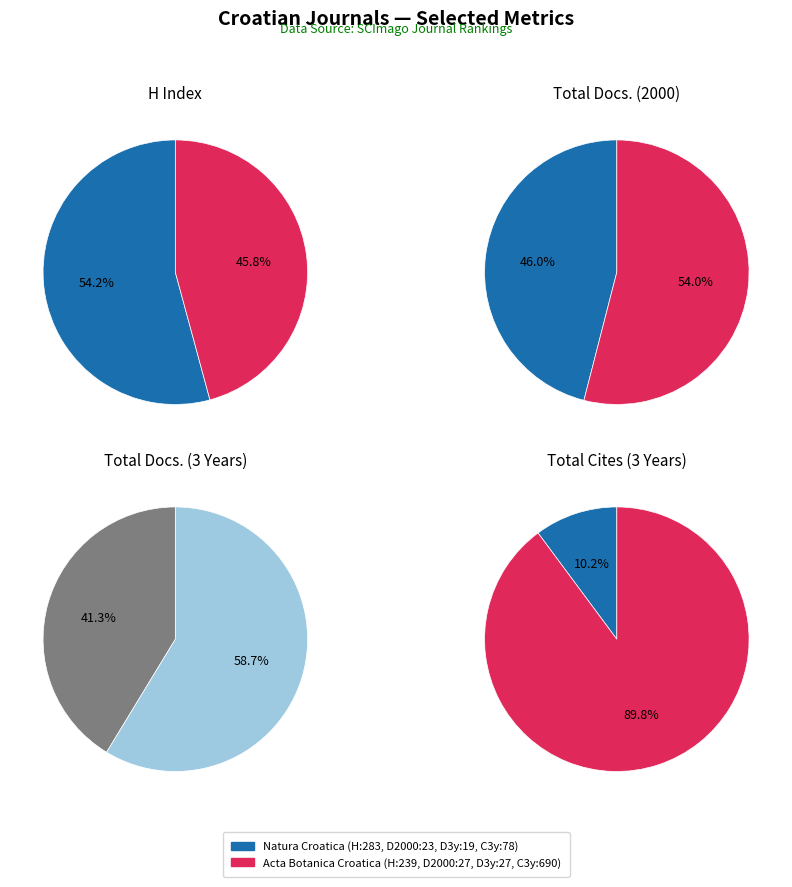

What portion of the pie excludes Acta Botanica Croatica?

54.2%